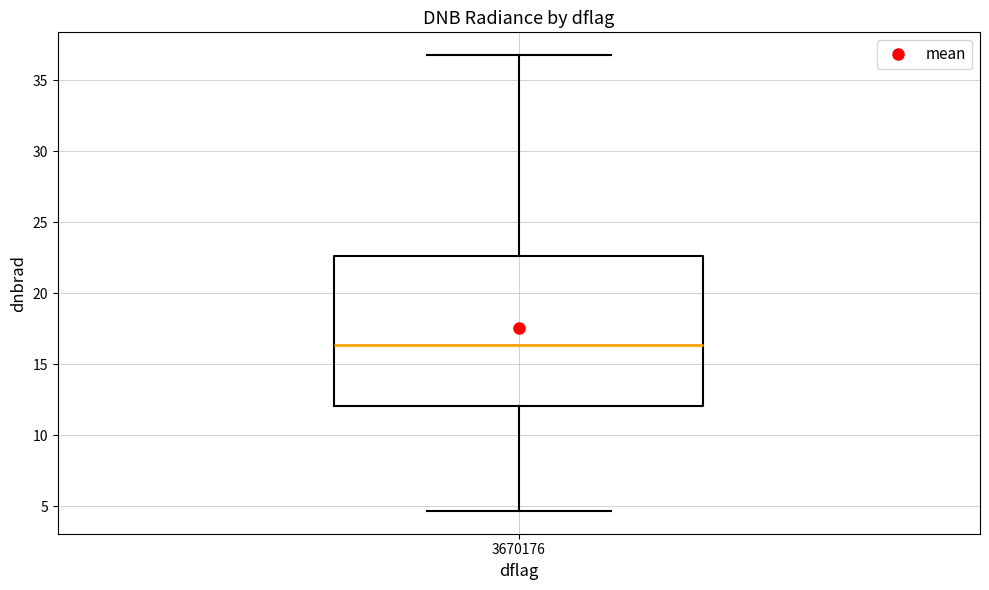

Read this box plot against the y-axis: the position of the median line, the range covered by the box, and the ends of both whiskers. The values are not printed on the chart, so give them approximately, as read against the axis.

median 16.5, box 12.0 to 22.5, whiskers 4.5 to 37.0